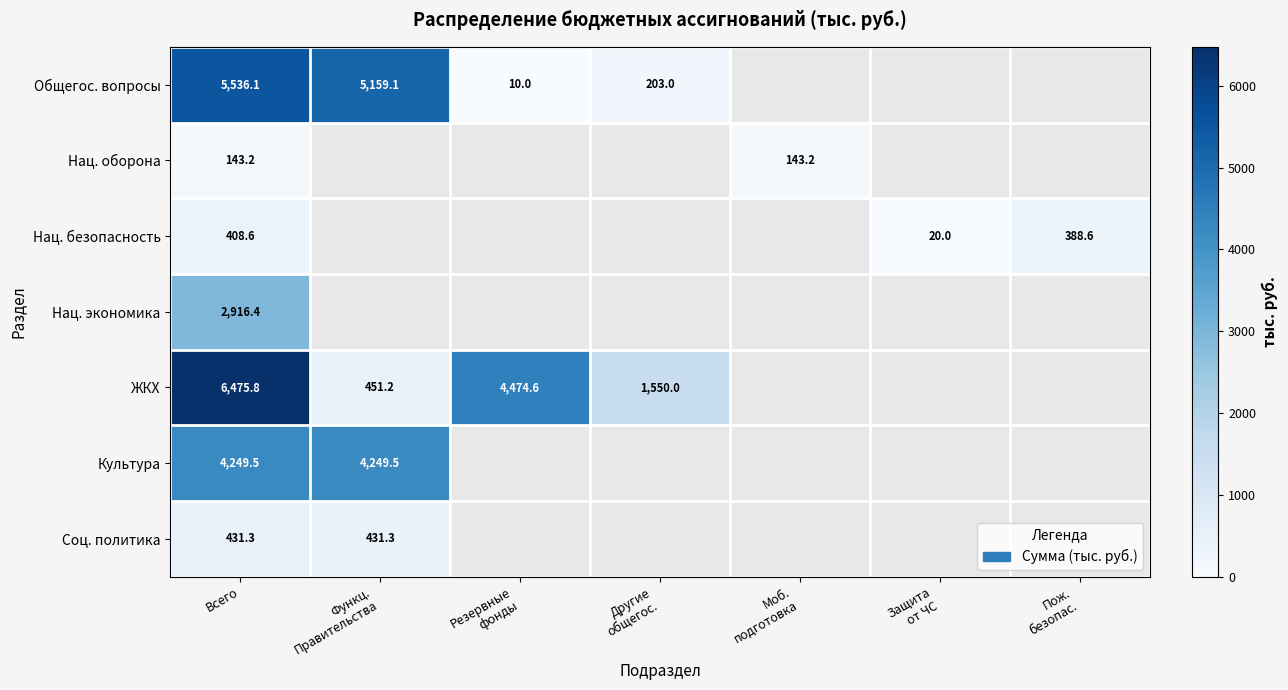

The value of Соц. политика at Всего is 676.0. True or false?

False